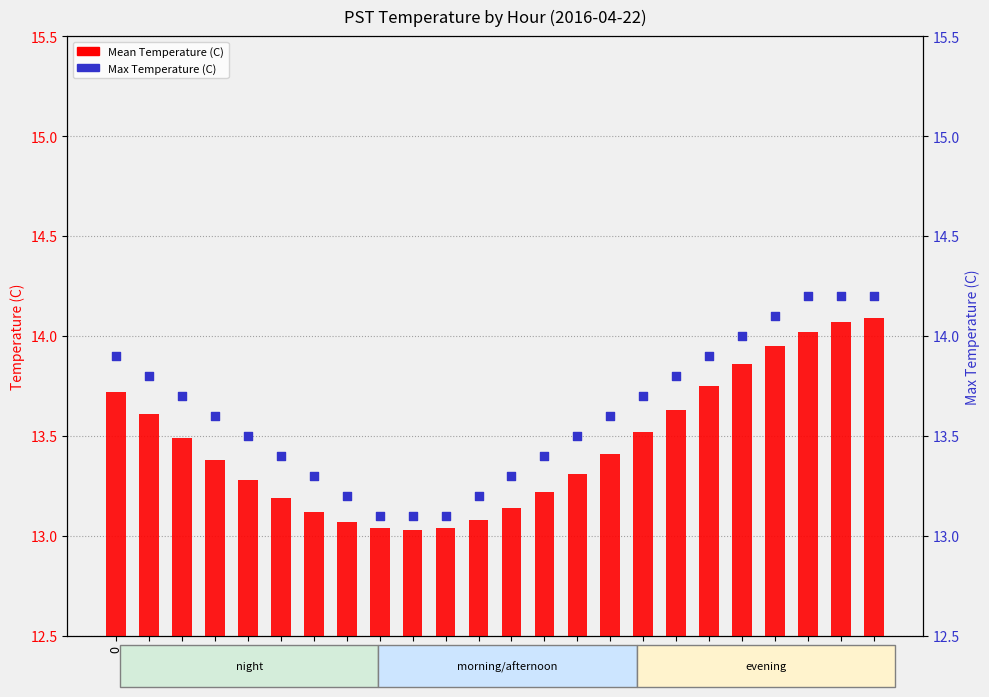

What are all the series names shown in the legend?

Mean Temperature (C), Max Temperature (C)